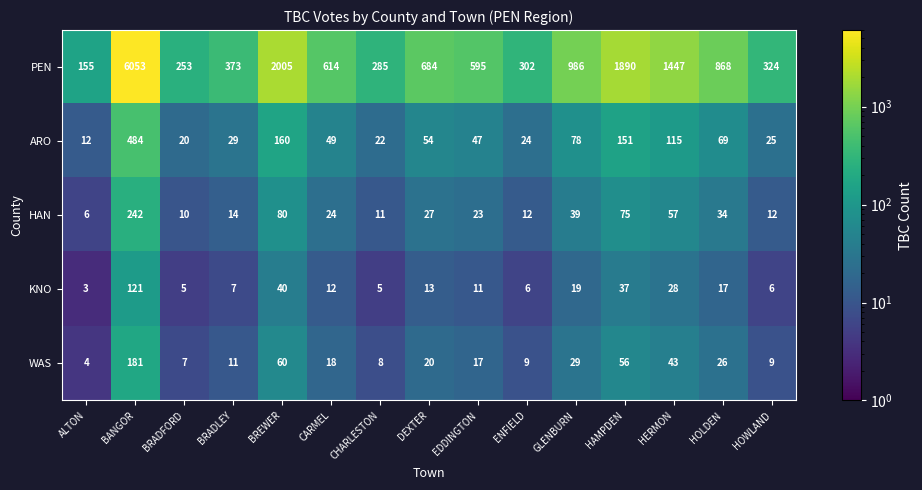

At which category is the sum across all series the highest?

BANGOR